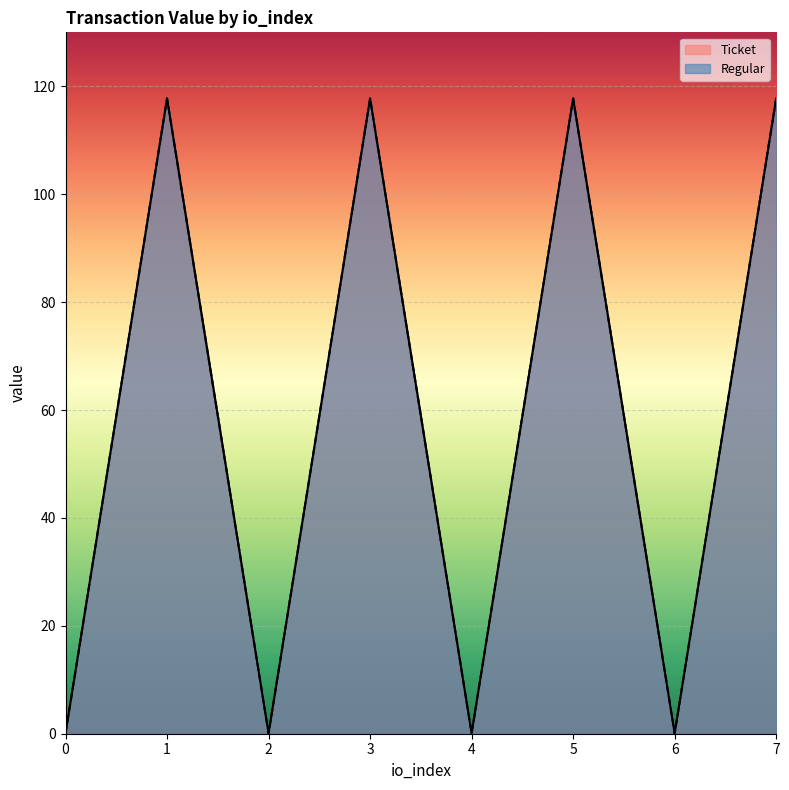

True or false: Regular and Ticket intersect in this chart.

False